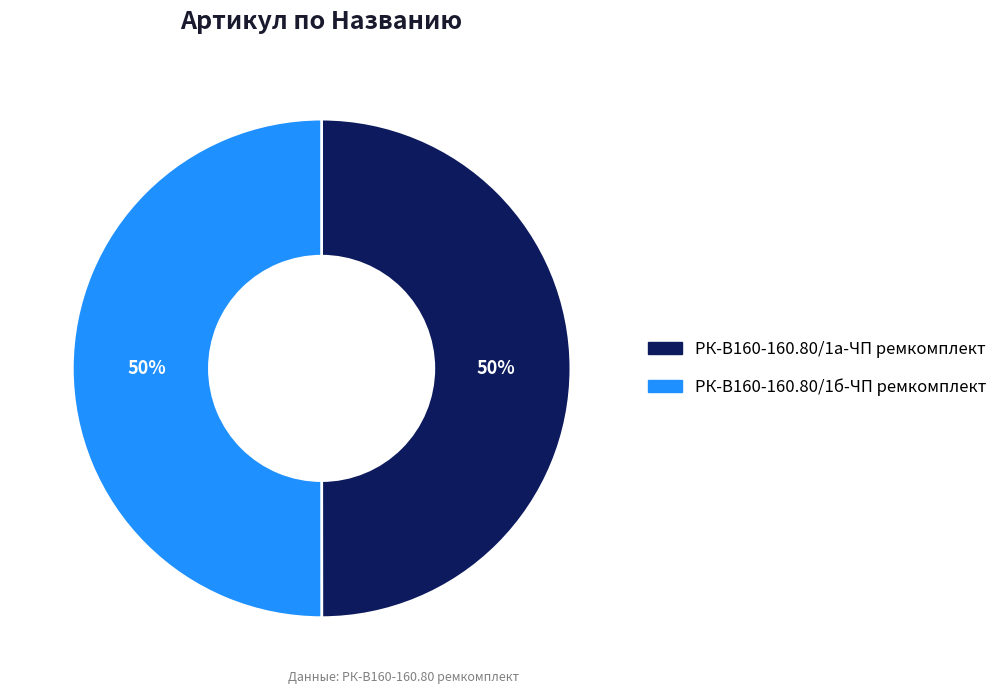

Is the sum of РК-В160-160.80/1б-ЧП ремкомплект and РК-В160-160.80/1а-ЧП ремкомплект greater than half?

Yes